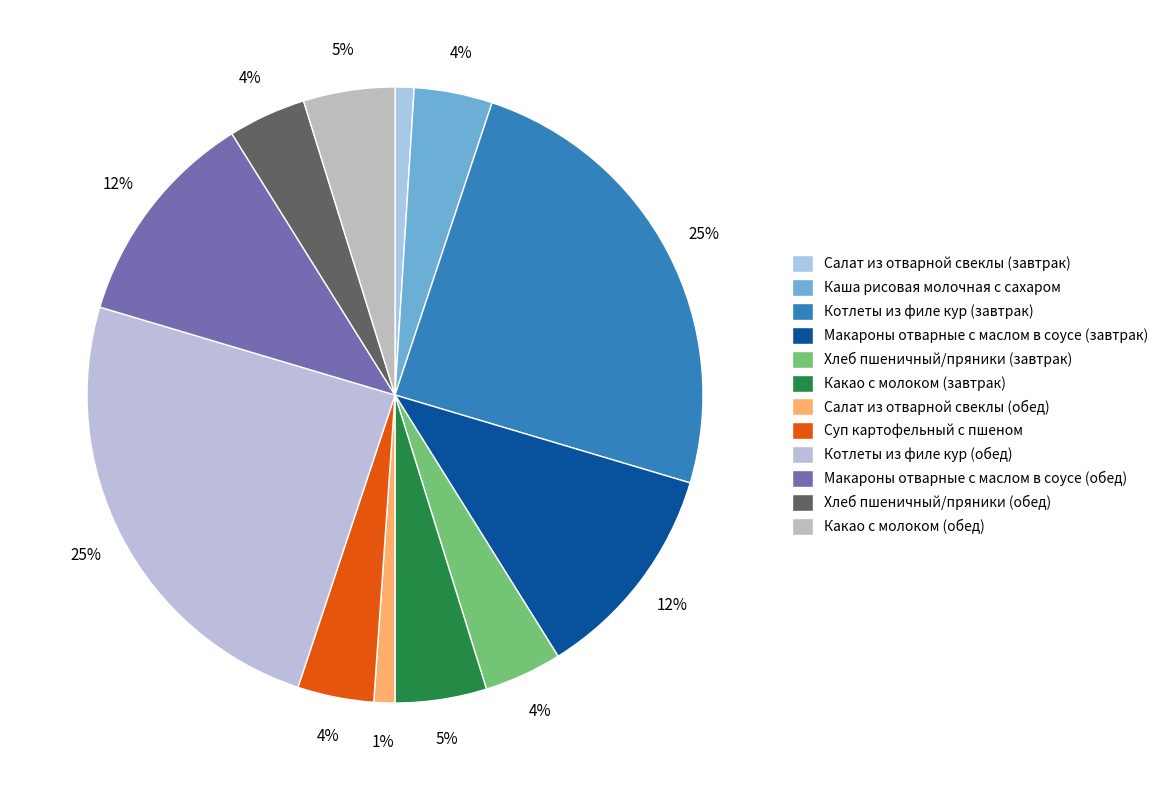

How many segments does this pie chart have?

12